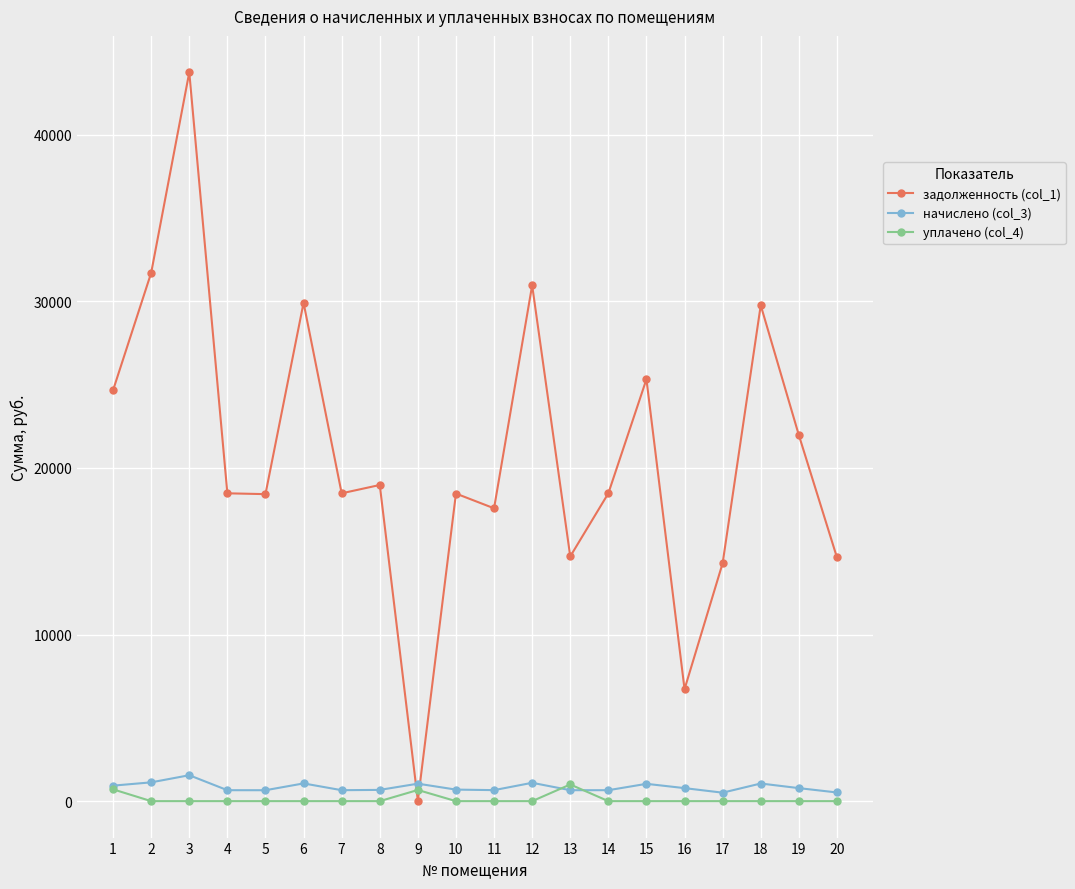

Which series has the widest spread of values?

задолженность (col_1)